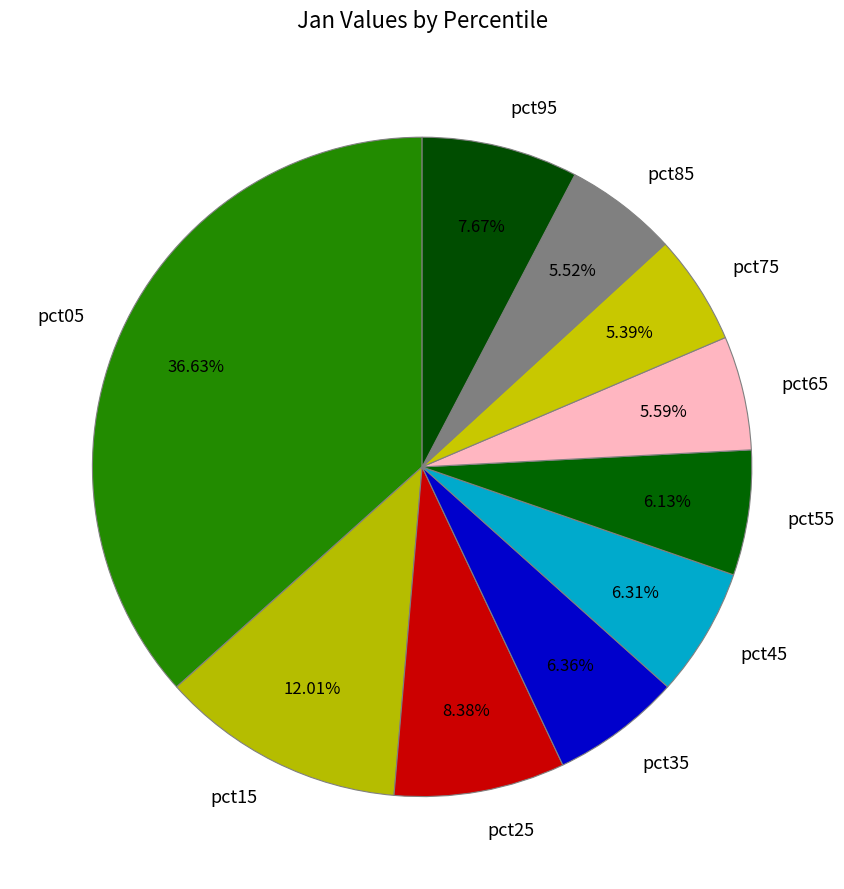

Which slice is the largest?

pct05